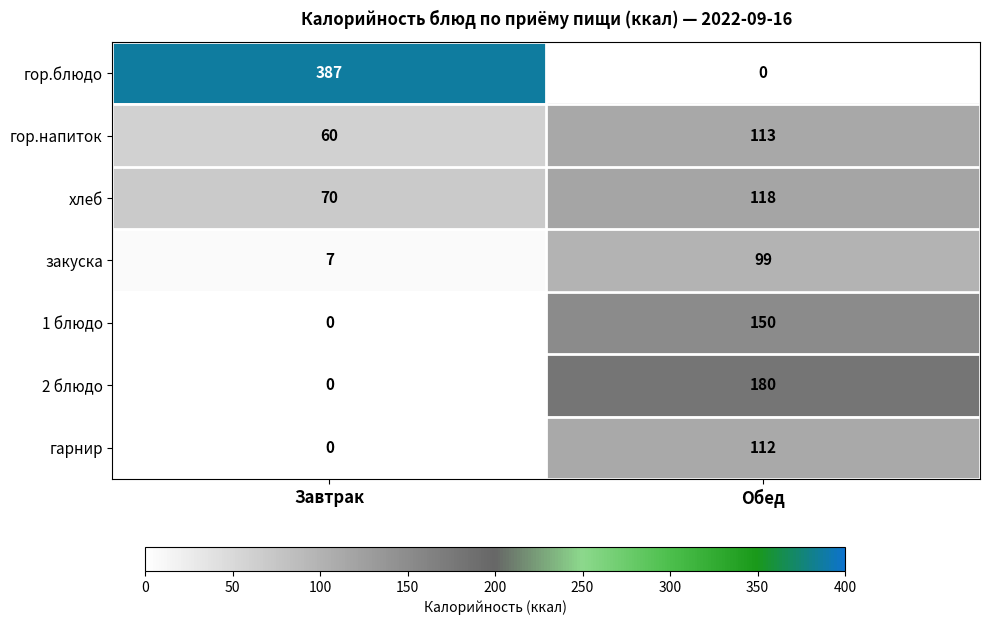

How many series are shown in this chart?

7